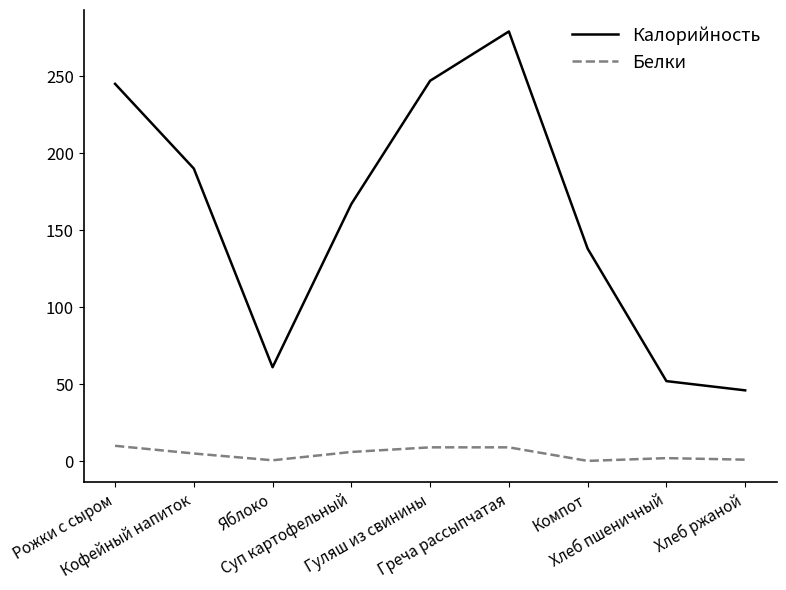

What is the total value across all series at Хлеб ржаной?

47.0